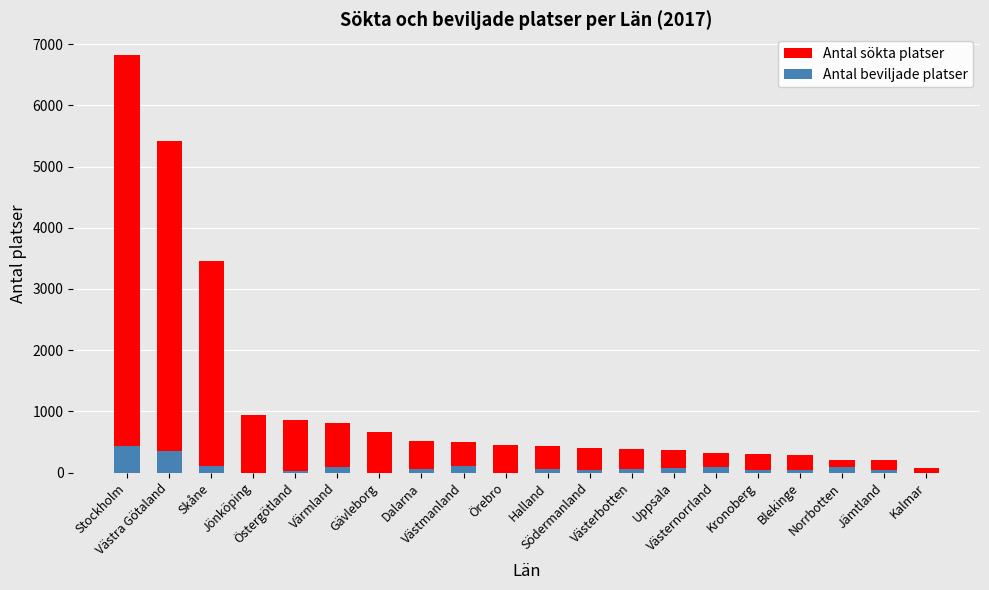

How many bars are there in each group?

2